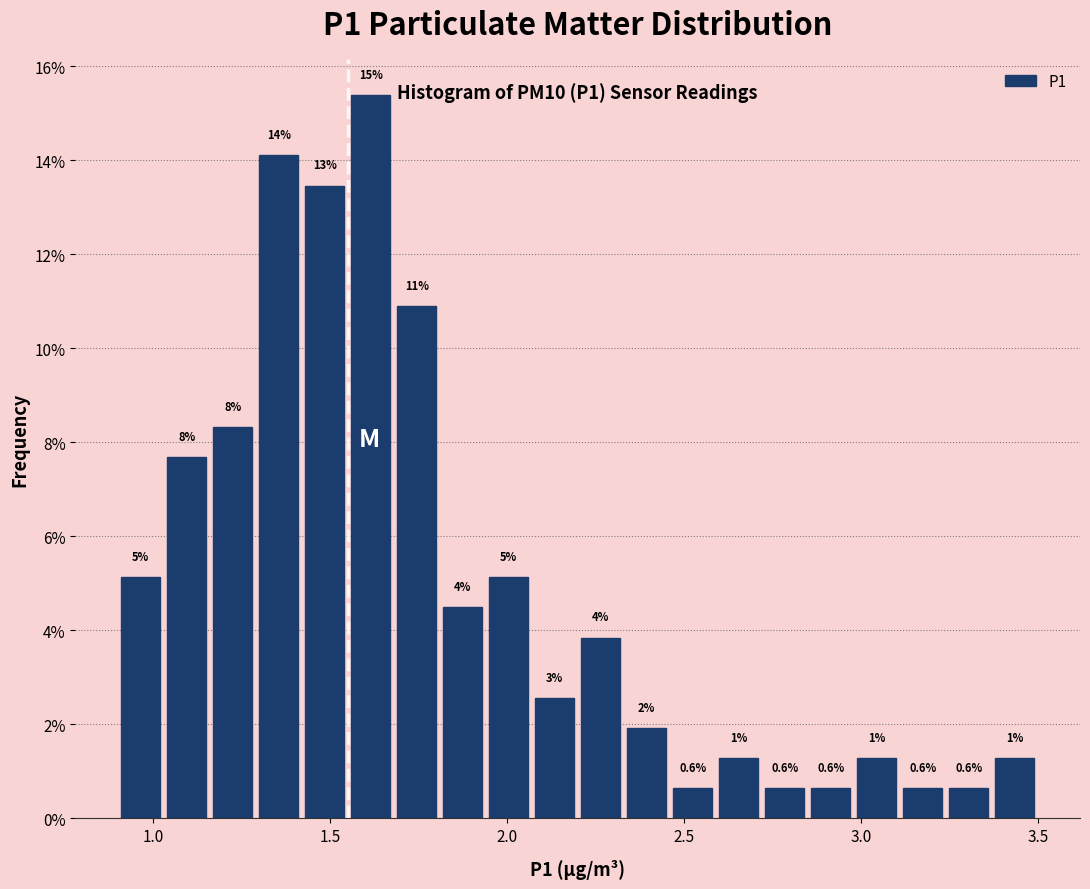

Around what value on the x-axis is the tallest bar? Give the approximate position of its centre, as read against the axis.

1.60